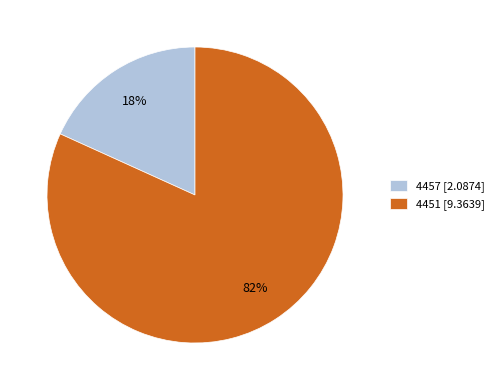

Which category has the biggest portion of the pie?

4451